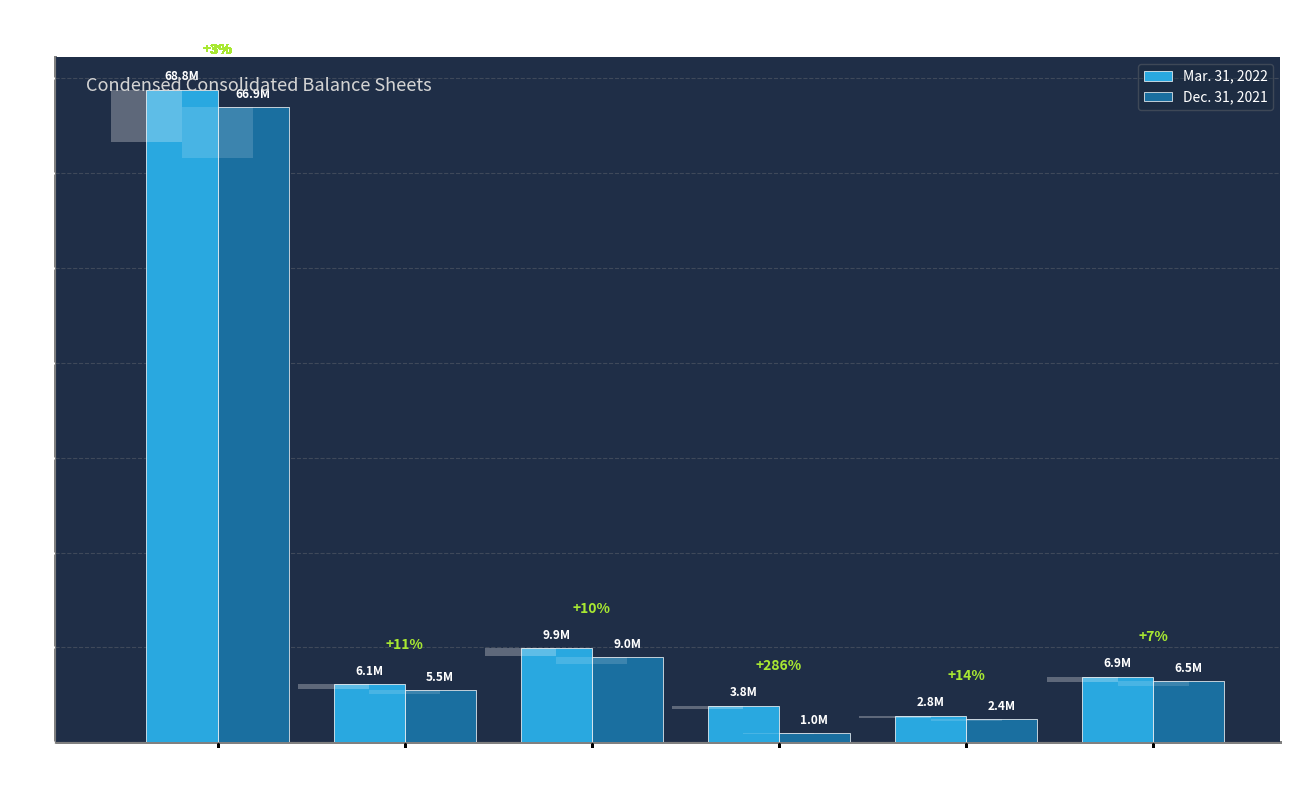

The Mar. 31, 2022 series shows 35397200 at Investments in
real estate, net. True or false?

False